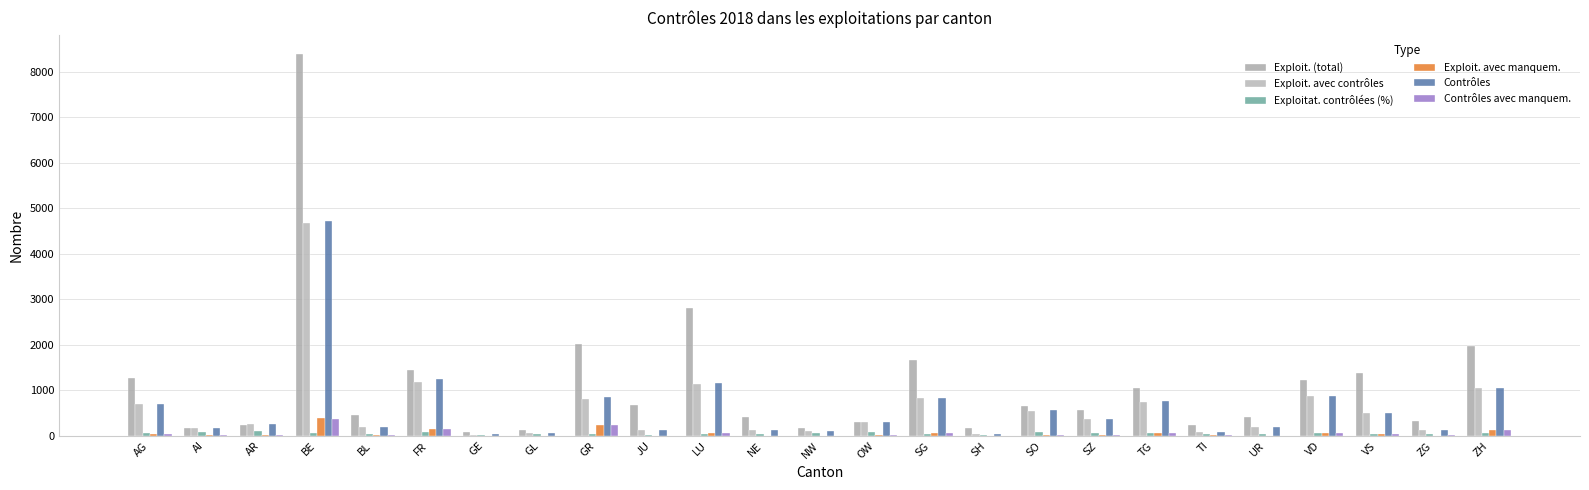

True or false: Exploitat. contrôlées (%) has a value of 94.9 at OW.

True